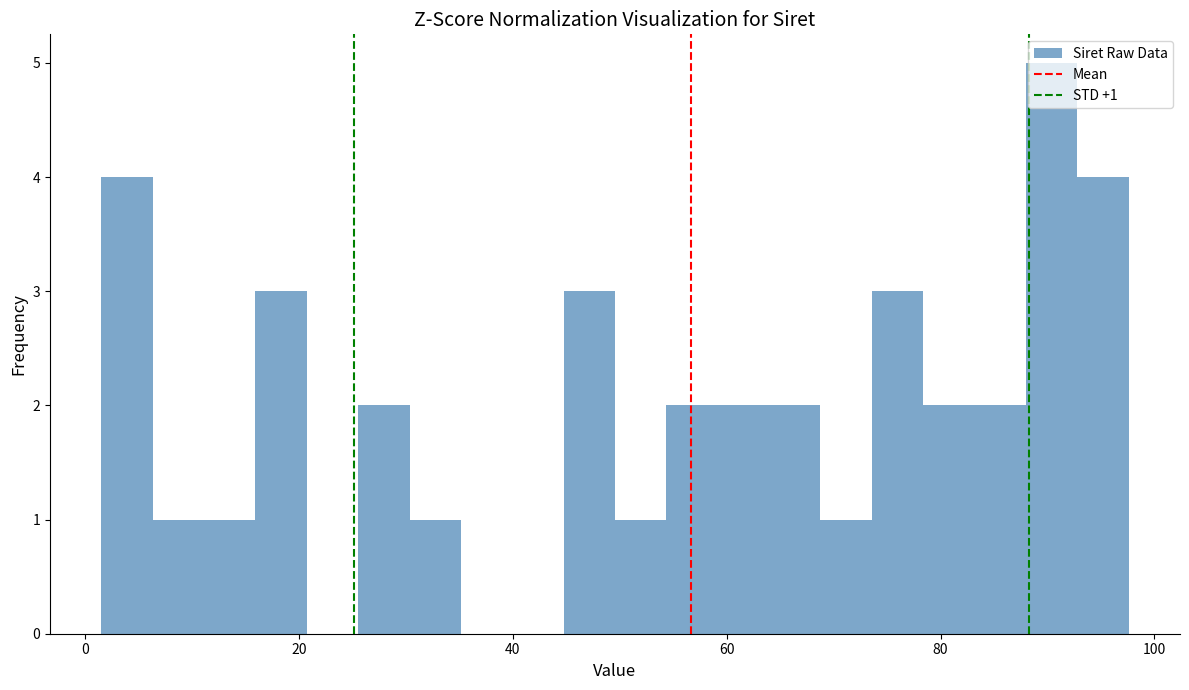

Around what value on the x-axis is the tallest bar? Give the approximate position of its centre, as read against the axis.

90